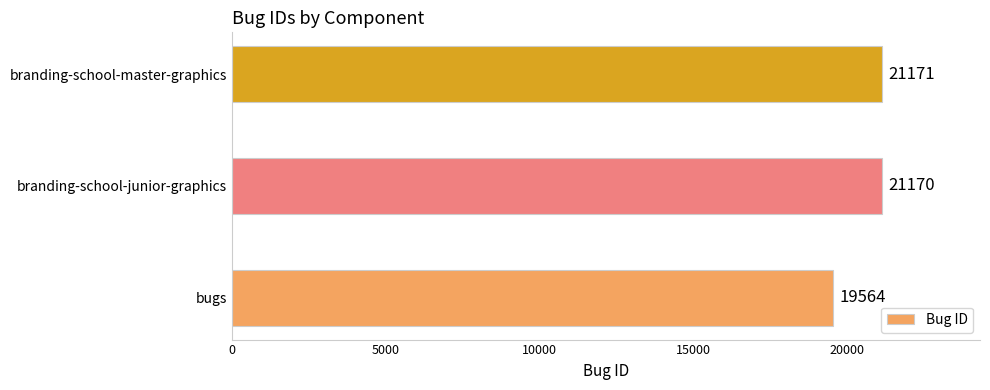

Are the bars grouped side by side (vs. stacked)?

No